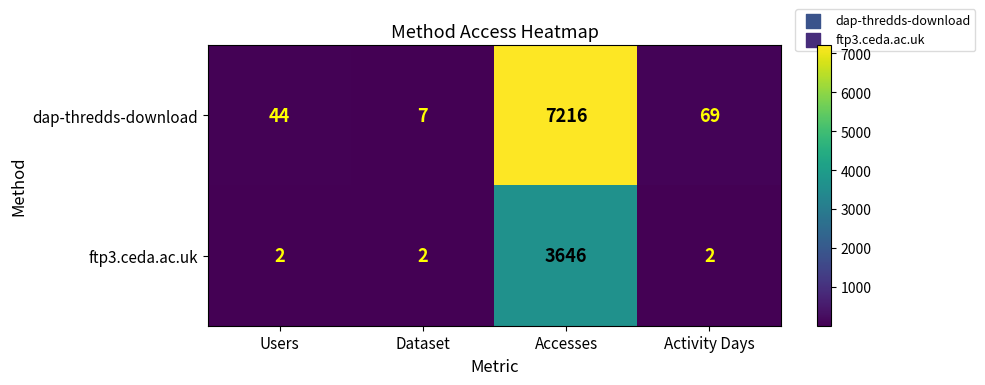

At which label does dap-thredds-download first exceed 69?

Accesses